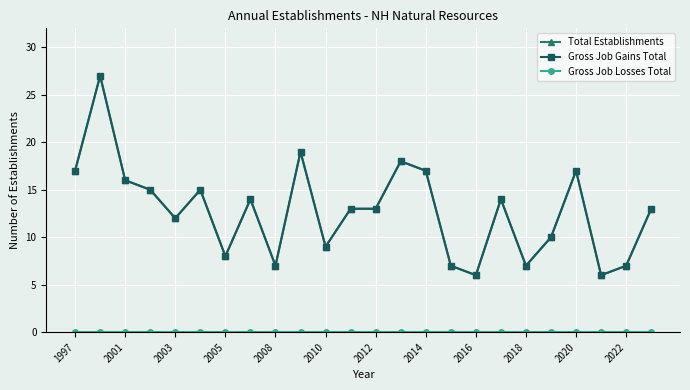

What are all the series names shown in the legend?

Total Establishments, Gross Job Gains Total, Gross Job Losses Total